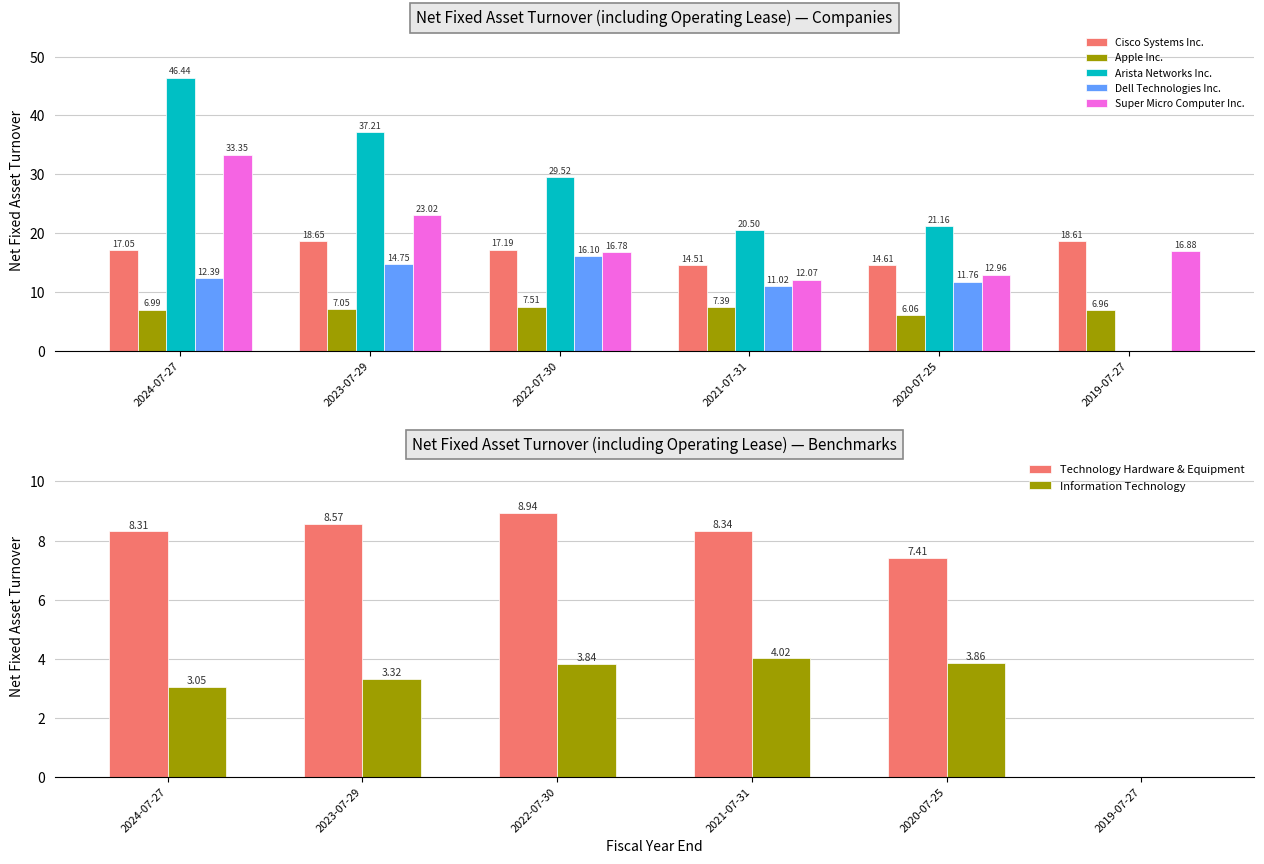

At which category does the chart reach its peak across all series?

2024-07-27